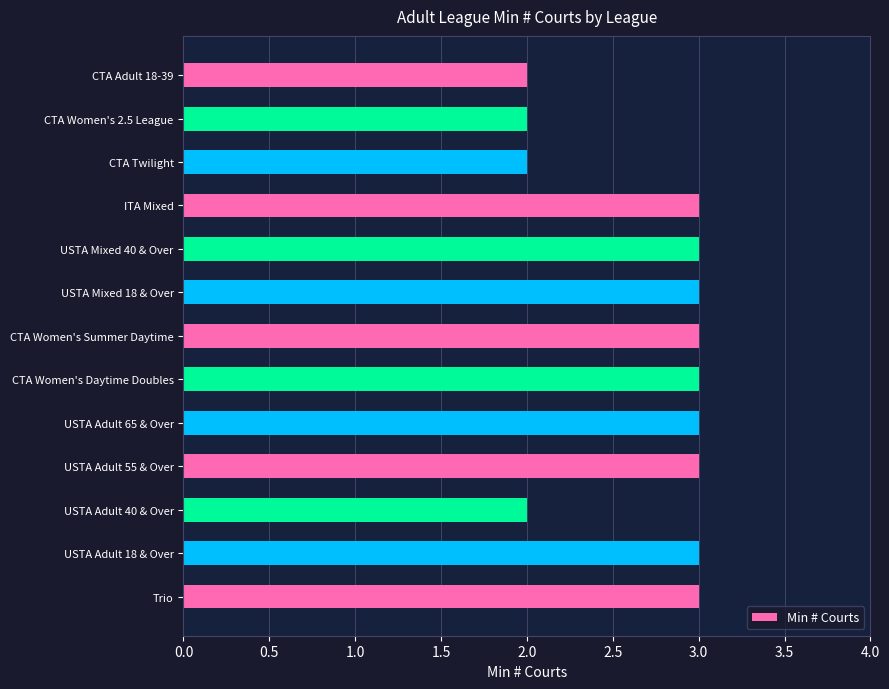

The value at USTA Adult 65 & Over is 3. True or false?

True